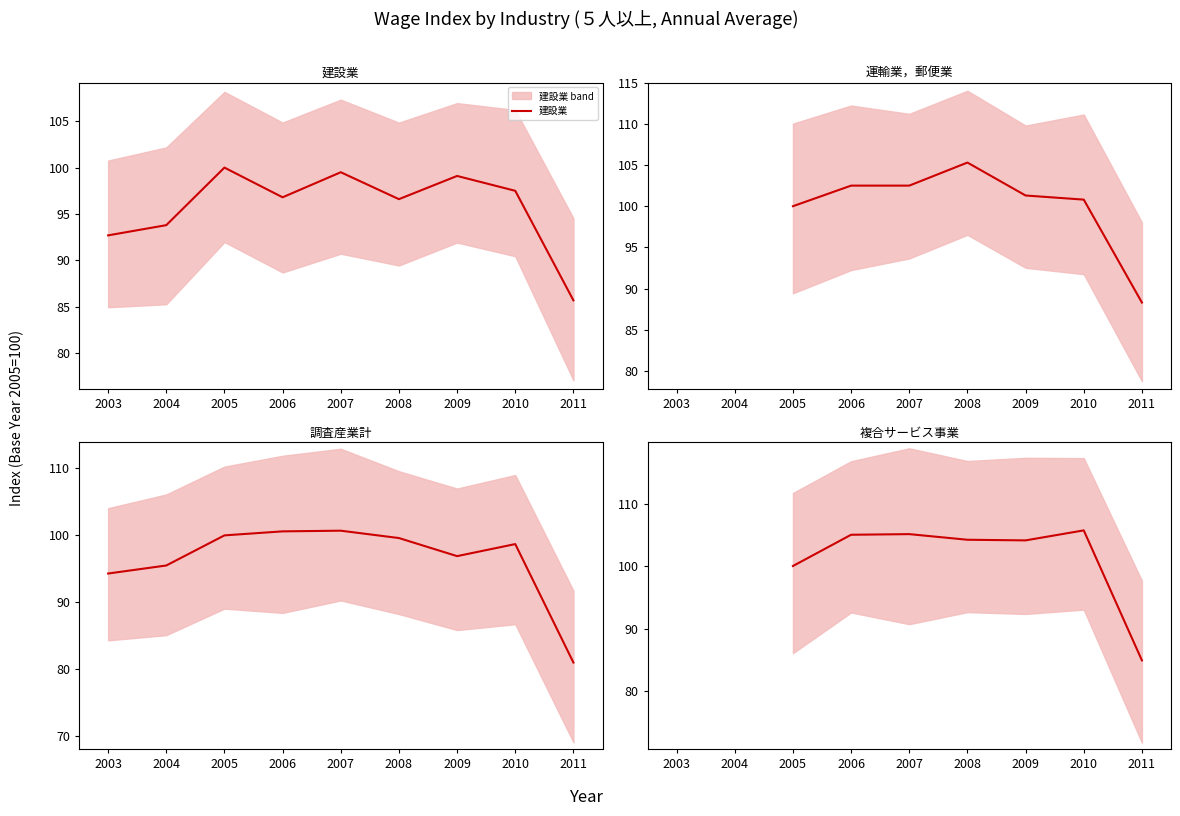

What is the total value across all series at 2009?

402.7